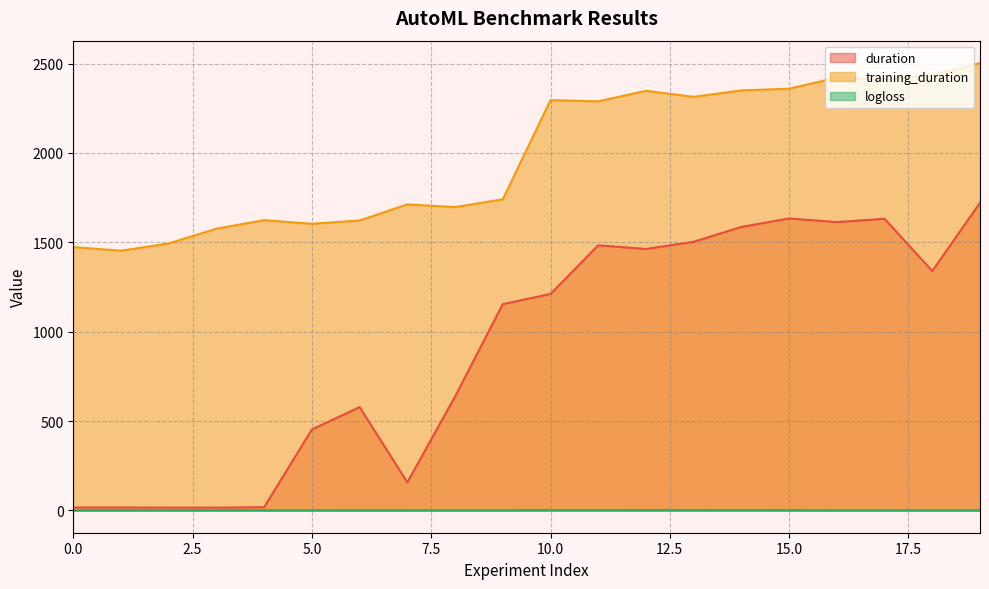

At which label does training_duration first exceed 2288?

10.0